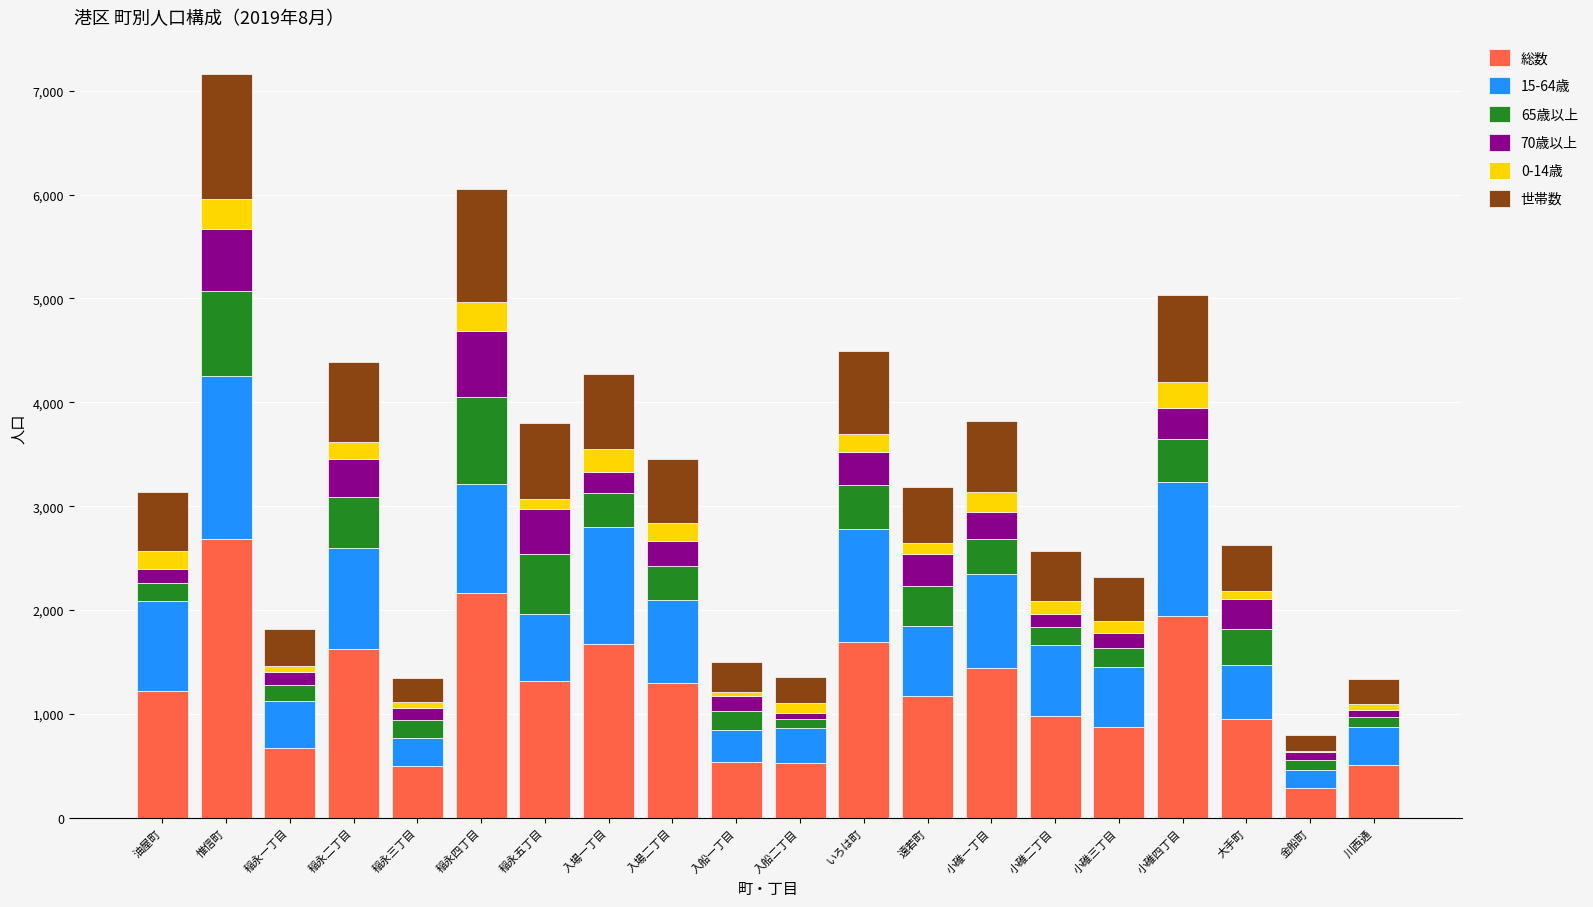

At which category is the sum across all series the highest?

惟信町